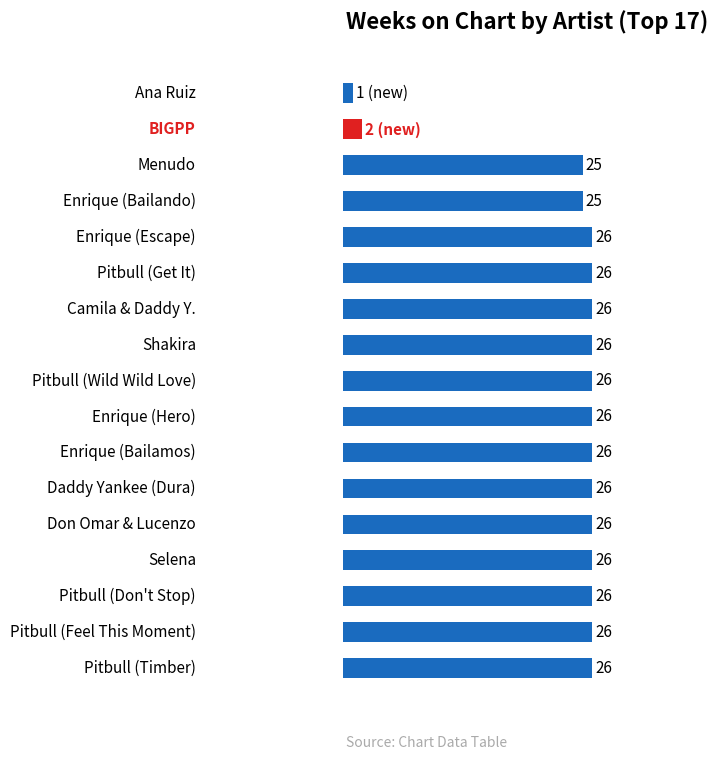

What is the maximum value shown in the chart?

26